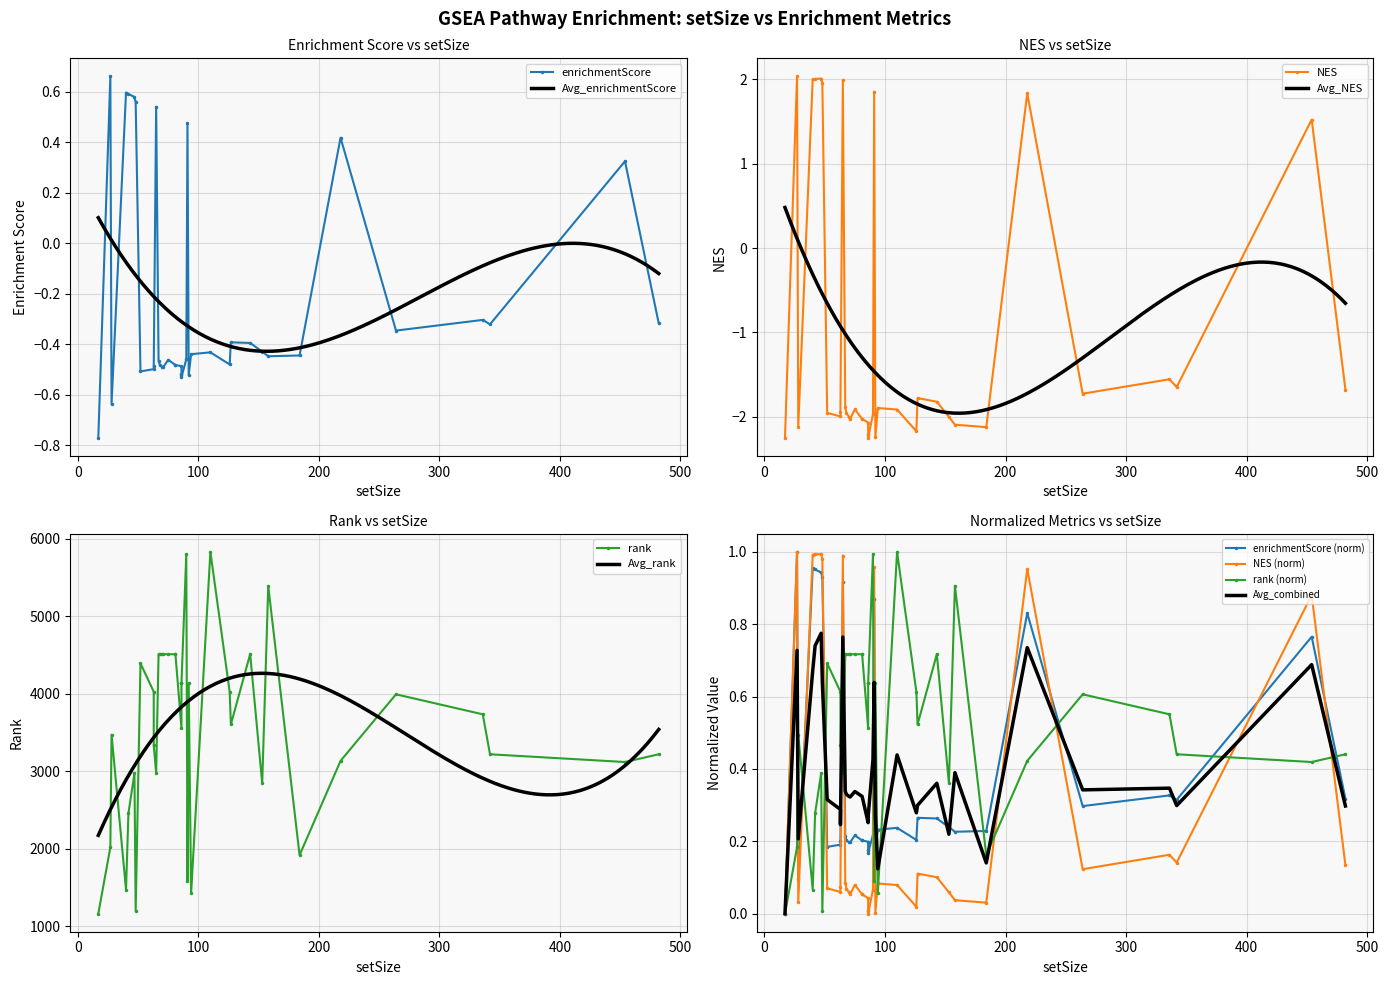

True or false: rank and NES cross at least once.

False